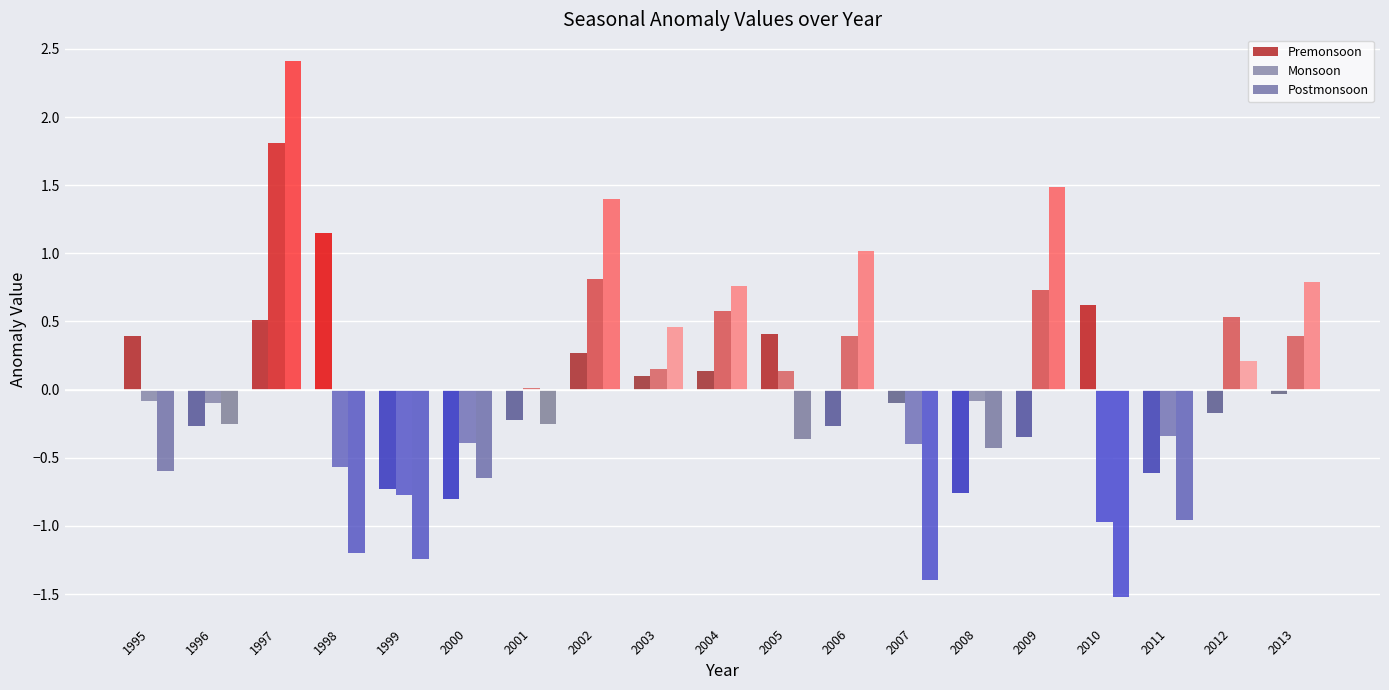

Reading left to right, what are all the values shown in this chart?

Premonsoon: 1995=0.4	1996=-0.3	1997=0.5	1998=1.1	1999=-0.7	2000=-0.8	2001=-0.2	2002=0.3	2003=0.1	2004=0.1	2005=0.4	2006=-0.3	2007=-0.1	2008=-0.8	2009=-0.3	2010=0.6	2011=-0.6	2012=-0.2	2013=-0.0
Monsoon: 1995=-0.1	1996=-0.1	1997=1.8	1998=-0.6	1999=-0.8	2000=-0.4	2001=0.0	2002=0.8	2003=0.1	2004=0.6	2005=0.1	2006=0.4	2007=-0.4	2008=-0.1	2009=0.7	2010=-1.0	2011=-0.3	2012=0.5	2013=0.4
Postmonsoon: 1995=-0.6	1996=-0.2	1997=2.4	1998=-1.2	1999=-1.2	2000=-0.7	2001=-0.2	2002=1.4	2003=0.5	2004=0.8	2005=-0.4	2006=1.0	2007=-1.4	2008=-0.4	2009=1.5	2010=-1.5	2011=-1.0	2012=0.2	2013=0.8